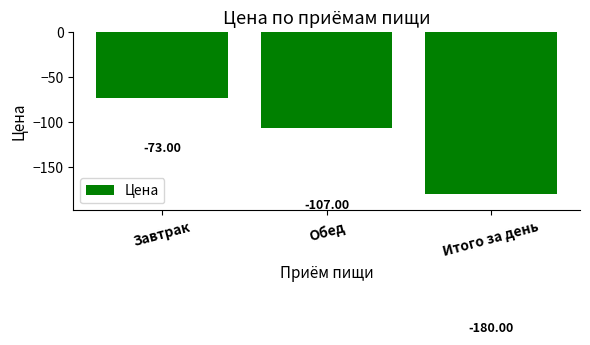

Where does the data first go above -107?

Завтрак